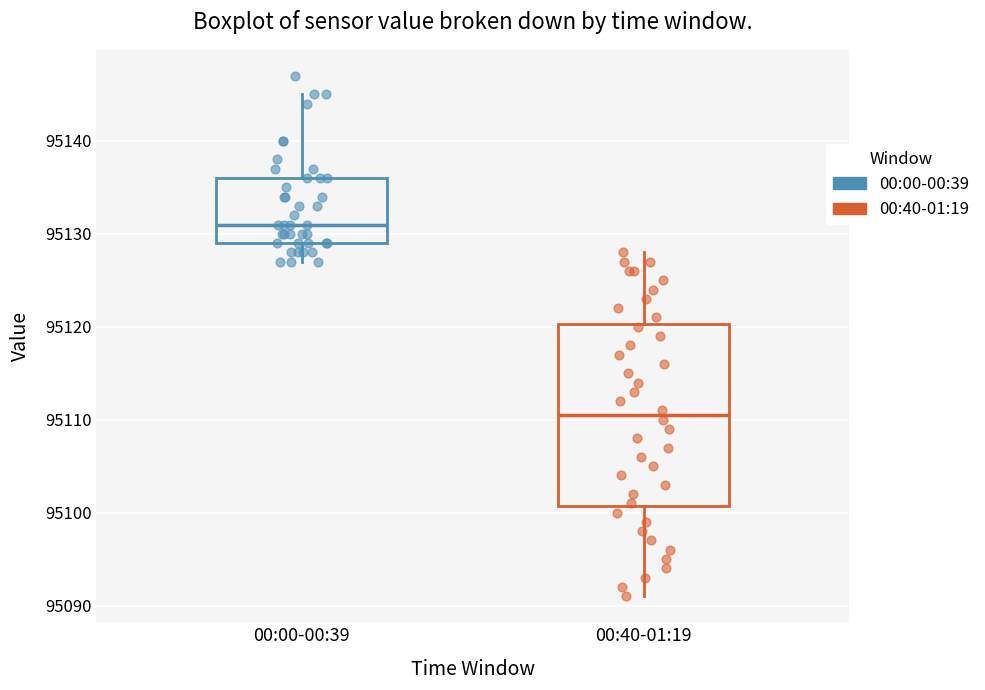

Where is the lower edge of the box for 00:00-00:39 on the y-axis? The values are not printed on the chart, so give them approximately, as read against the axis.

95129